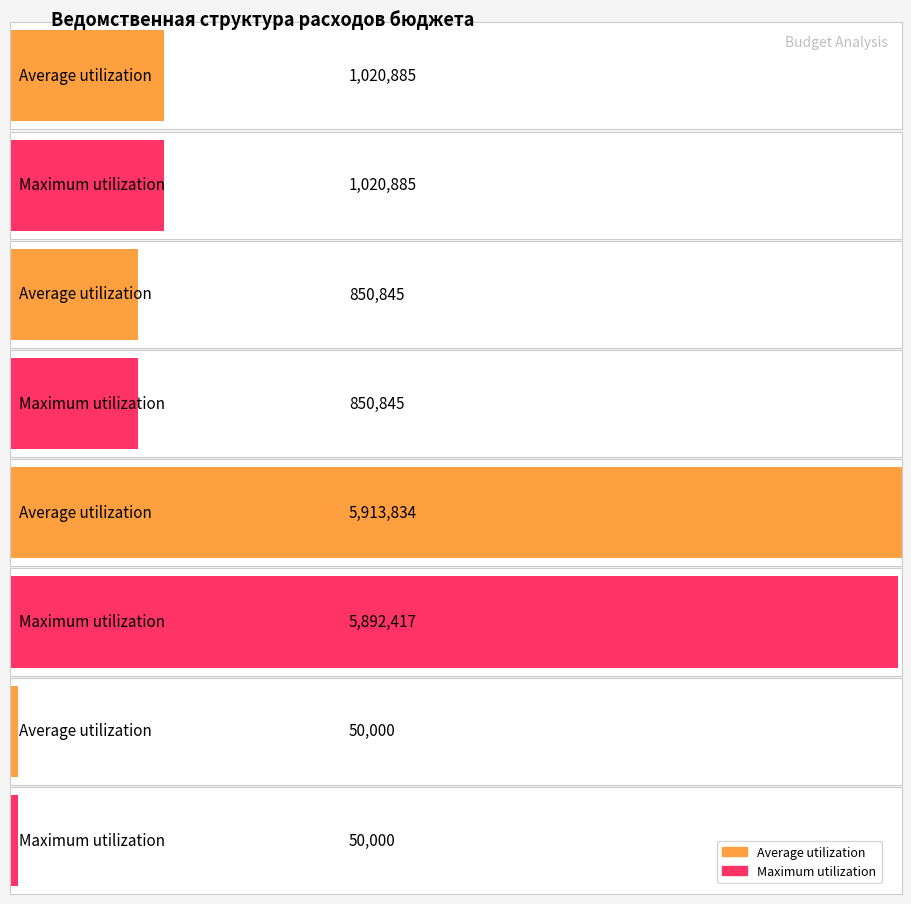

Is it true that Maximum utilization equals 5892416.6 at Функционирование Правительства?

True